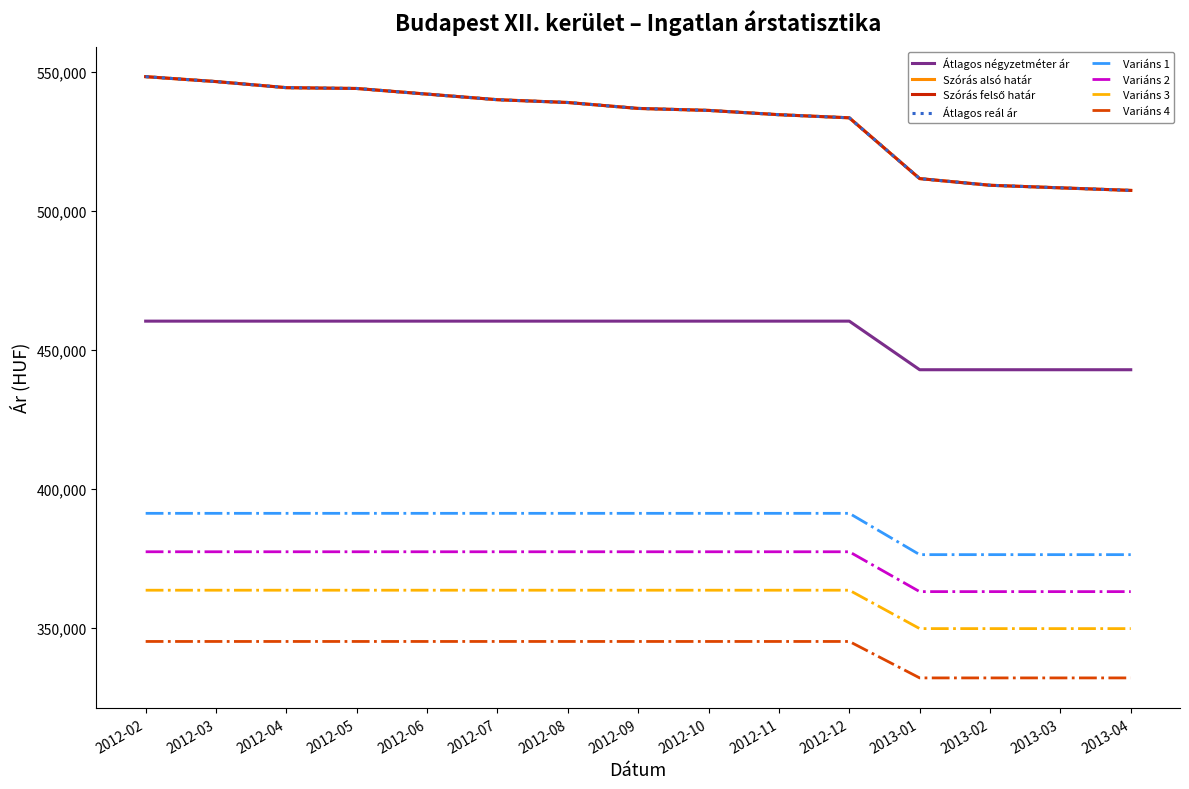

At which category is the sum across all series the highest?

2012-02